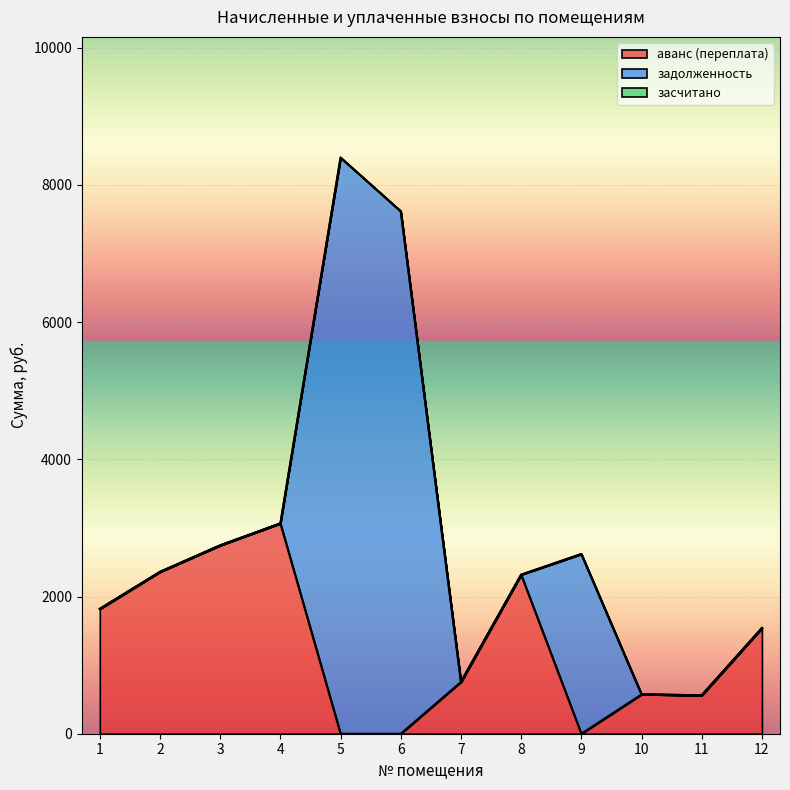

Which category has the highest value in the задолженность series?

5